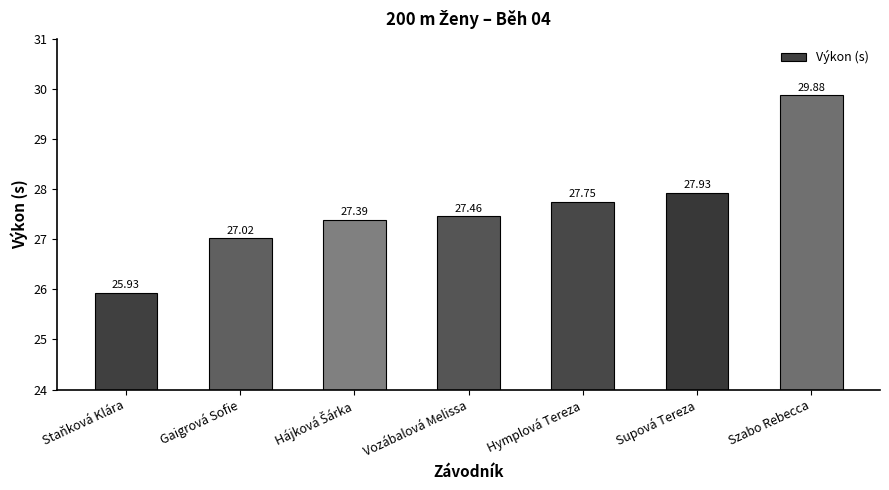

What is the sum of all values?

193.4